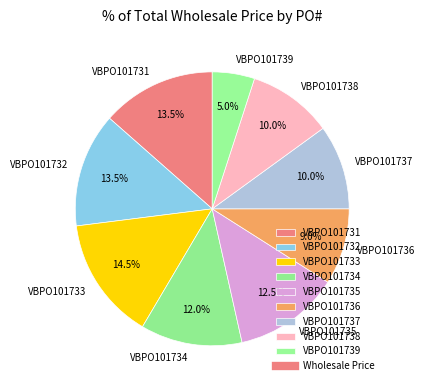

Approximately how many times larger is the value at VBPO101732 compared to VBPO101731?

1.0